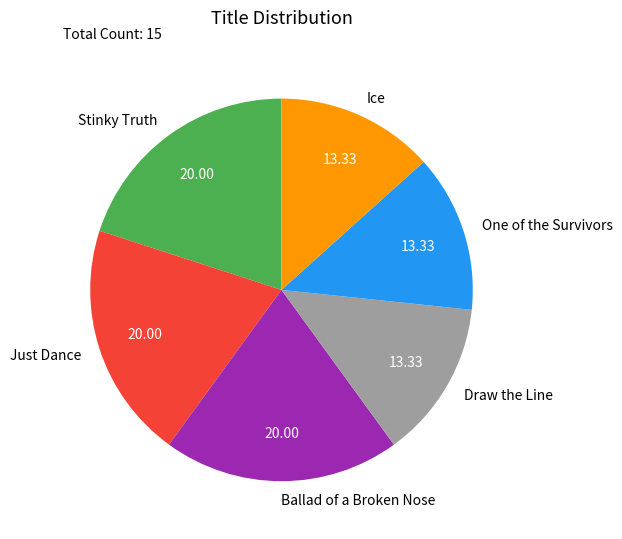

What is the ratio of the value at Ballad of a Broken Nose to the value at Just Dance?

1.0